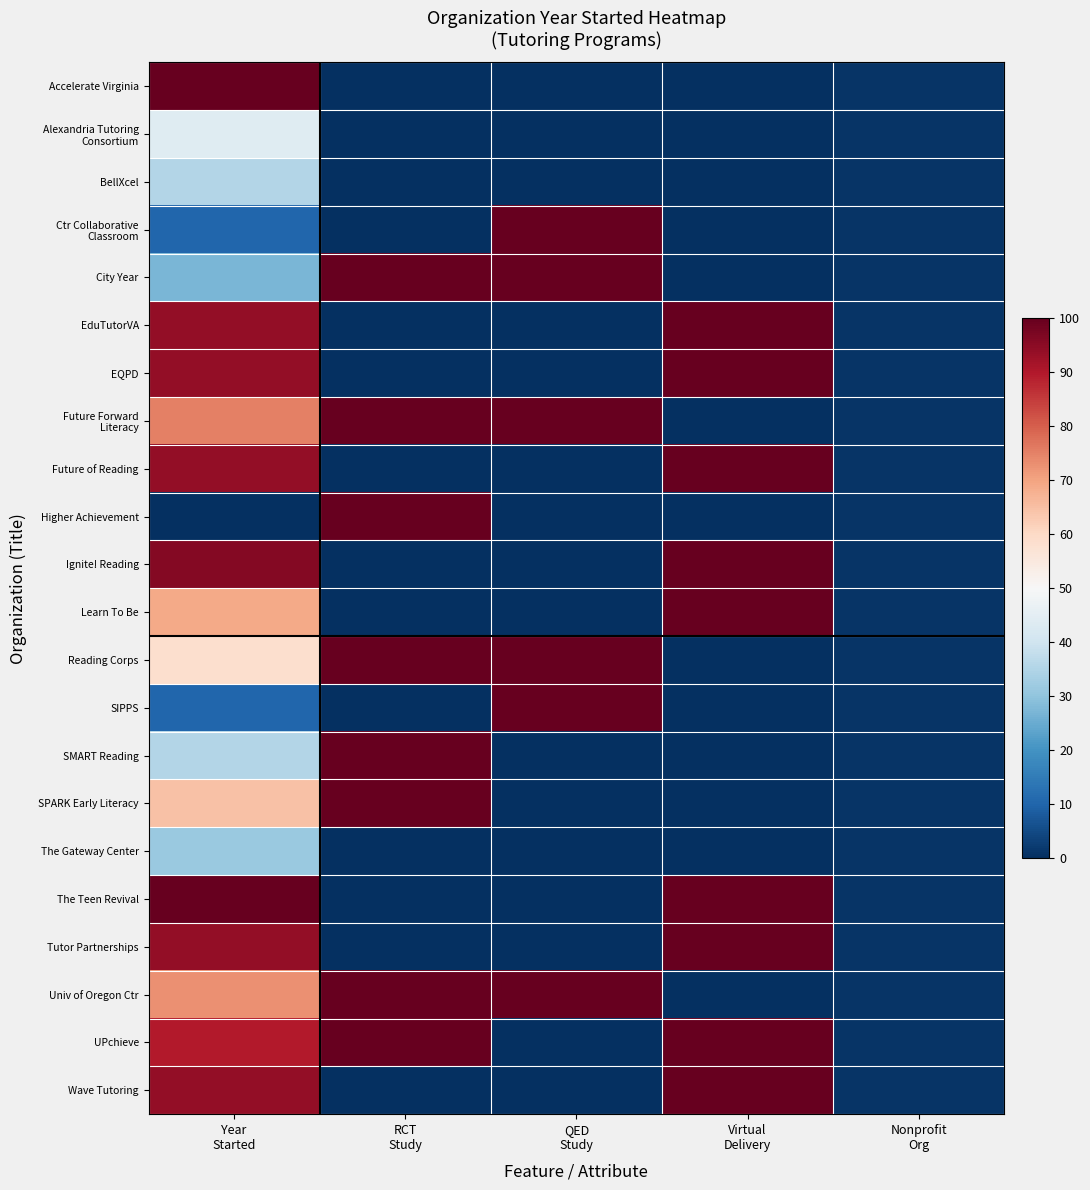

At which category is the sum across all series the highest?

Year
Started